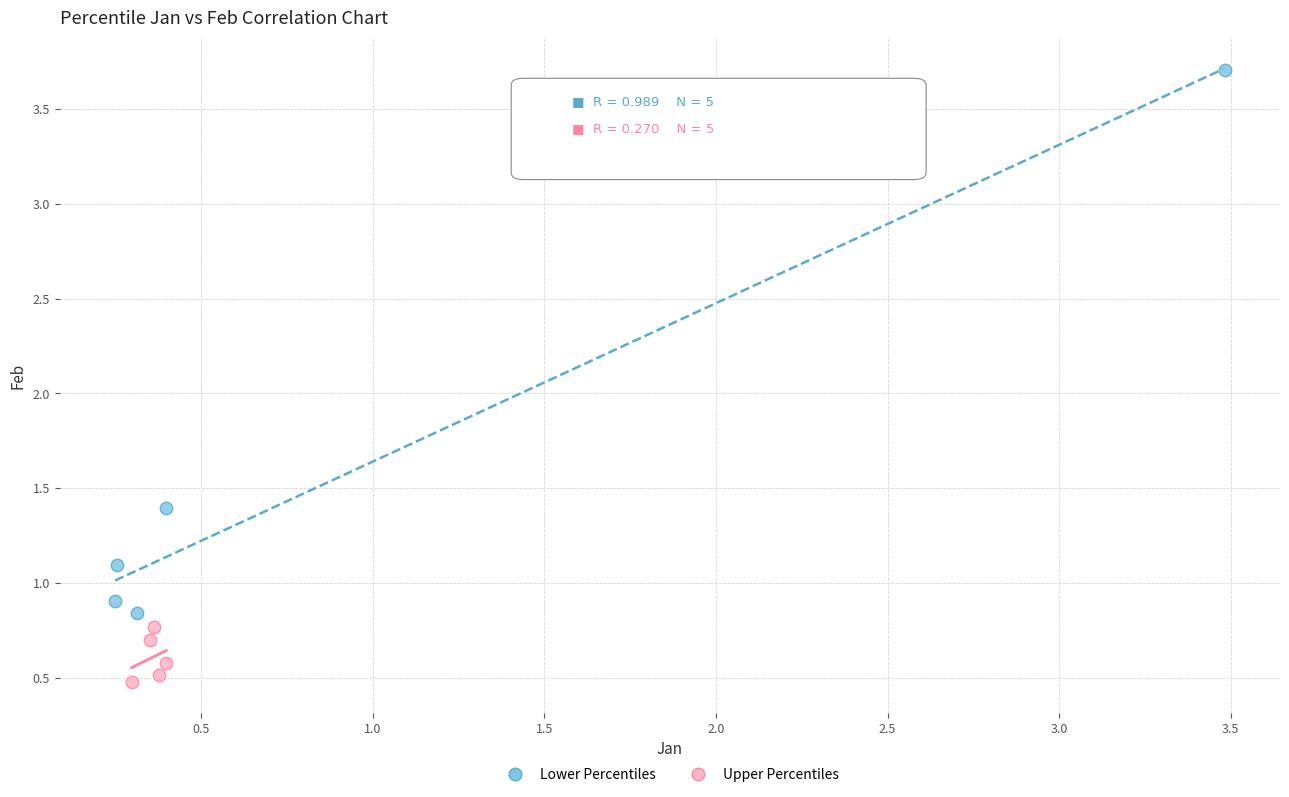

Which series reaches the maximum Y coordinate?

Lower Percentiles